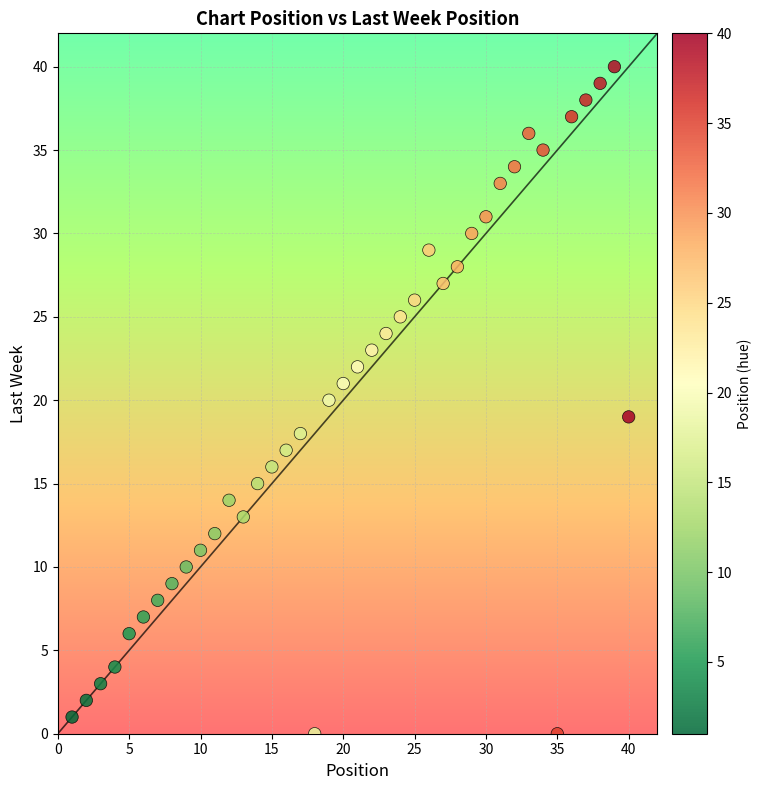

What is the range of X values (max minus min)?

39